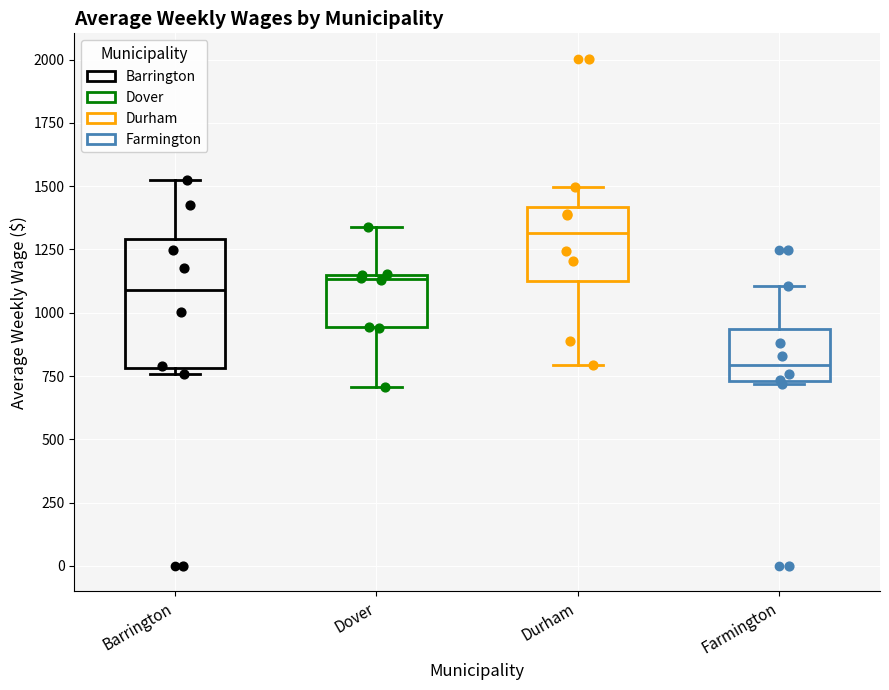

Where is the lower edge of the box for Farmington on the y-axis? The values are not printed on the chart, so give them approximately, as read against the axis.

750